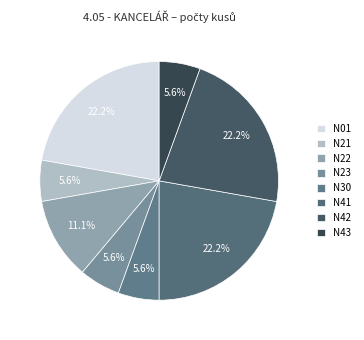

What percentage is the N41 slice, to the nearest percent?

22%